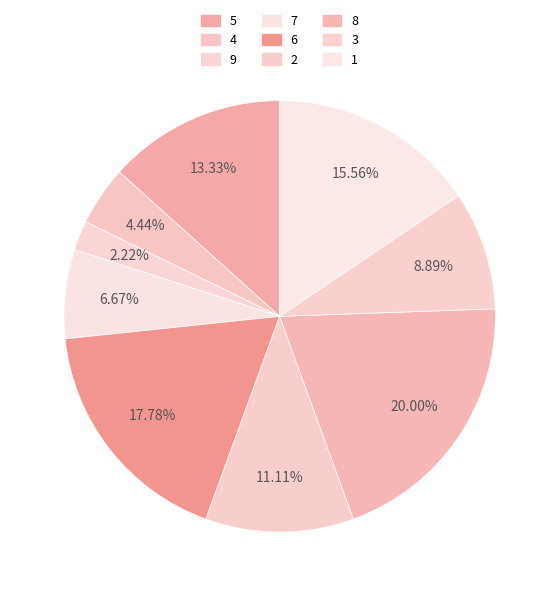

To the nearest percent, what portion does 2 represent?

11%